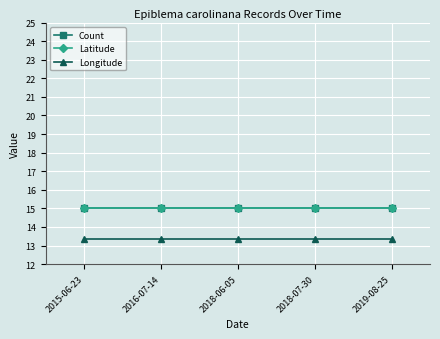

What is the spread (max minus min) of values at 2018-07-30?

1.6